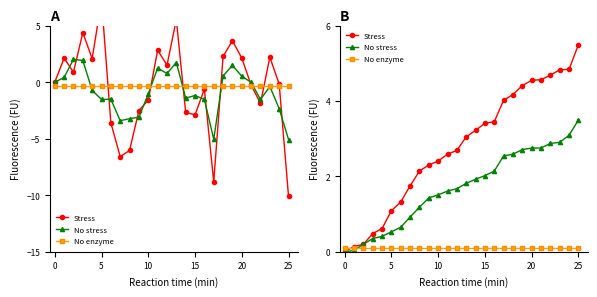

True or false: No stress has more than 1 interior local peaks.

False